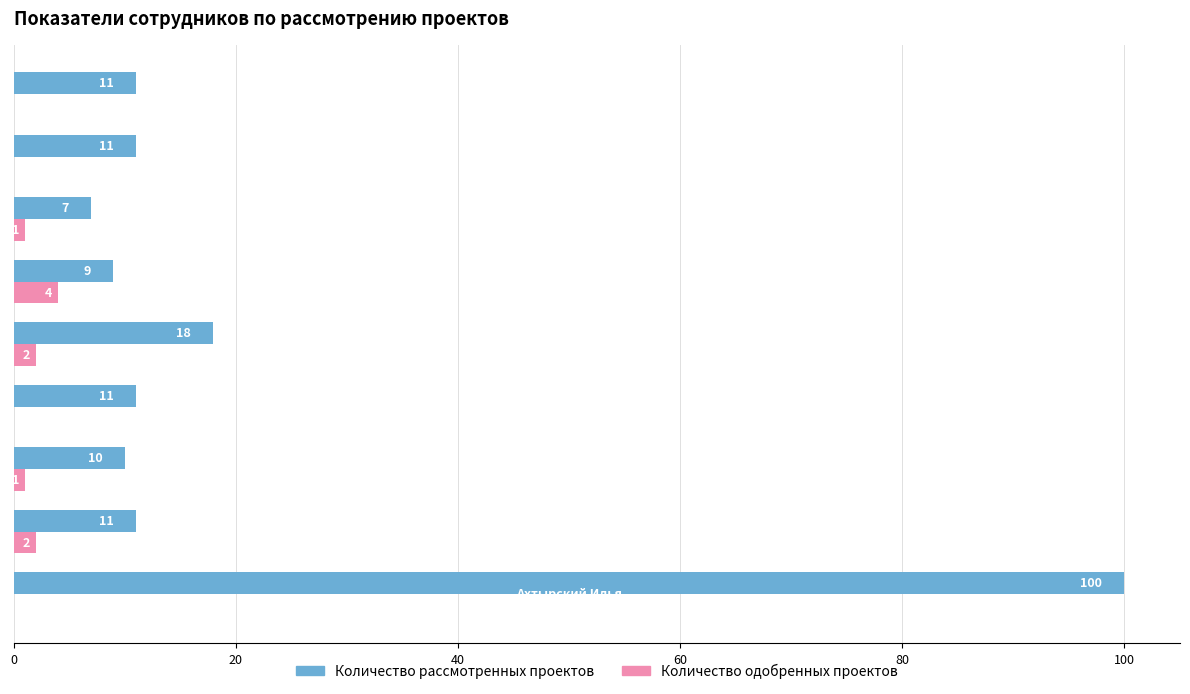

Which series has the largest total across all categories?

Количество рассмотренных проектов